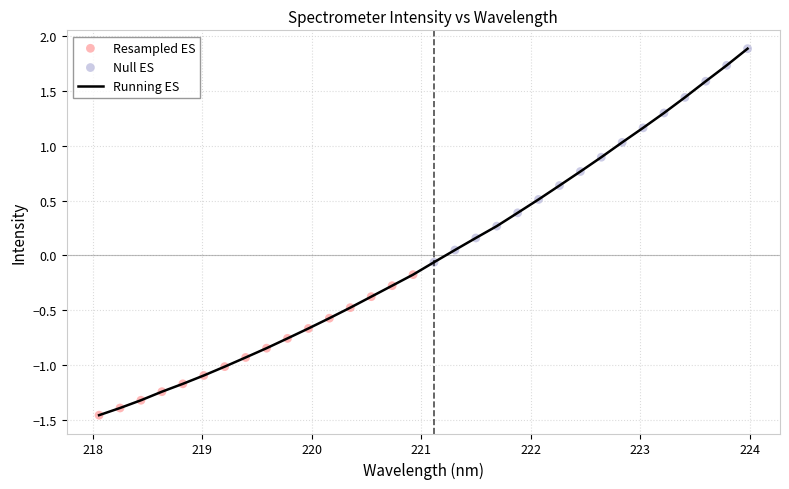

What is the greatest value displayed?

1.9